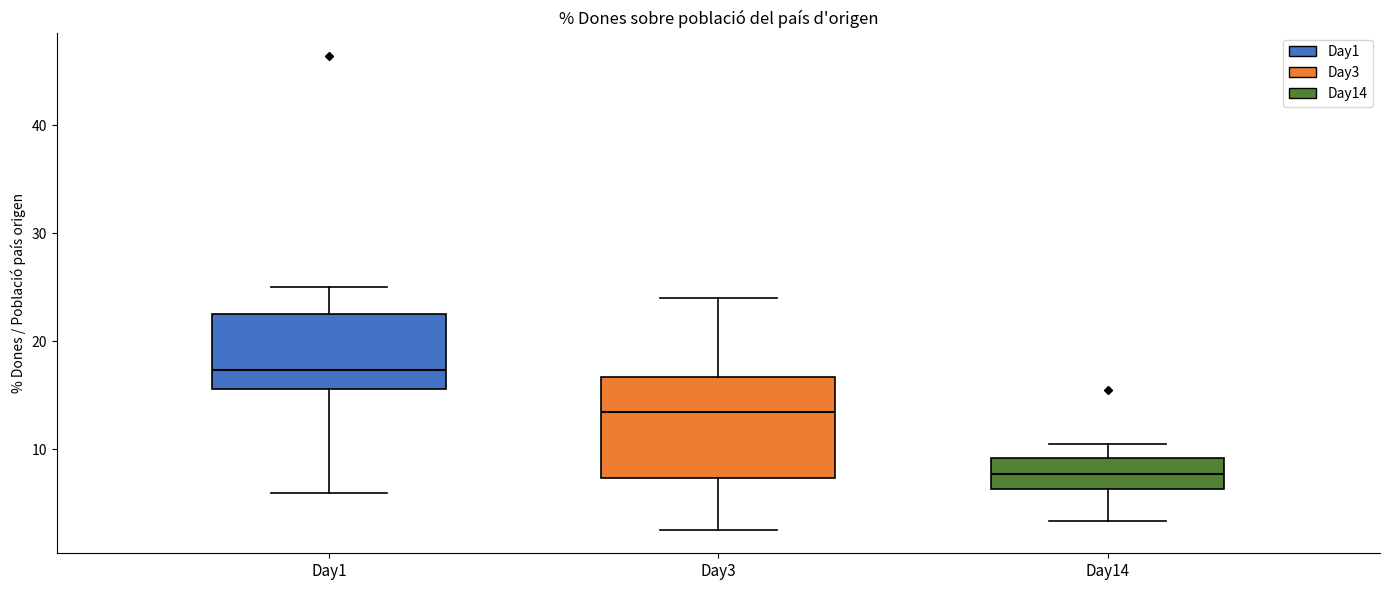

Which box's median line is the lowest?

Day14